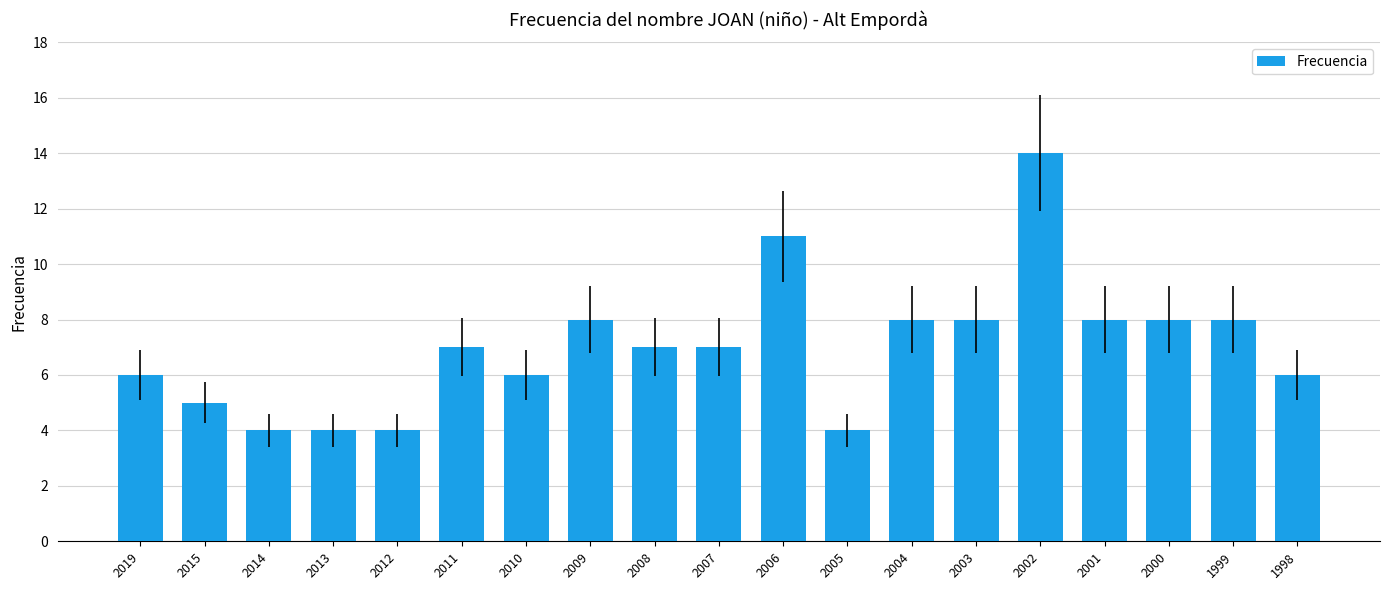

What is the average value?

7